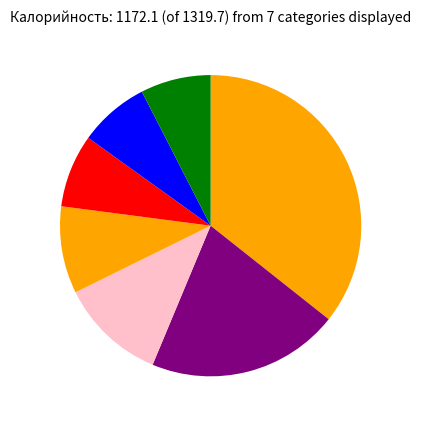

Count the number of slices in the pie.

7